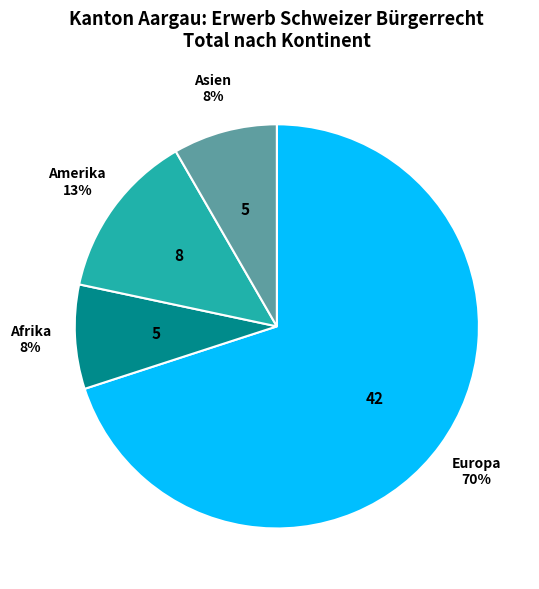

What is the largest slice in the pie chart?

Europa